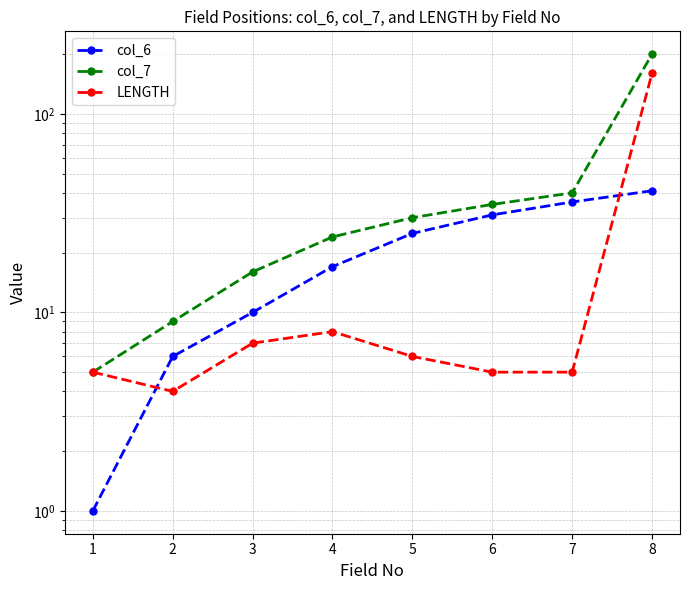

After their last crossing, which series has the higher values: LENGTH or col_6?

LENGTH